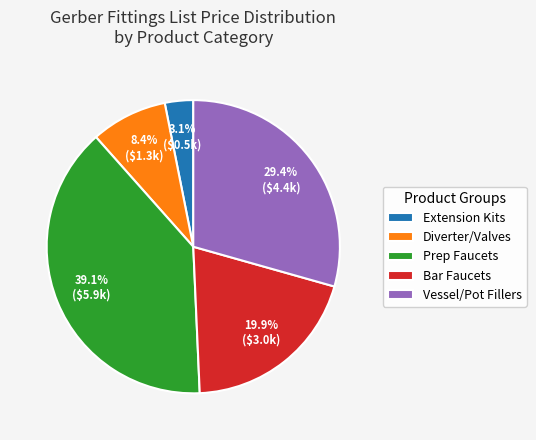

Does Extension Kits account for over 50% of the chart?

No